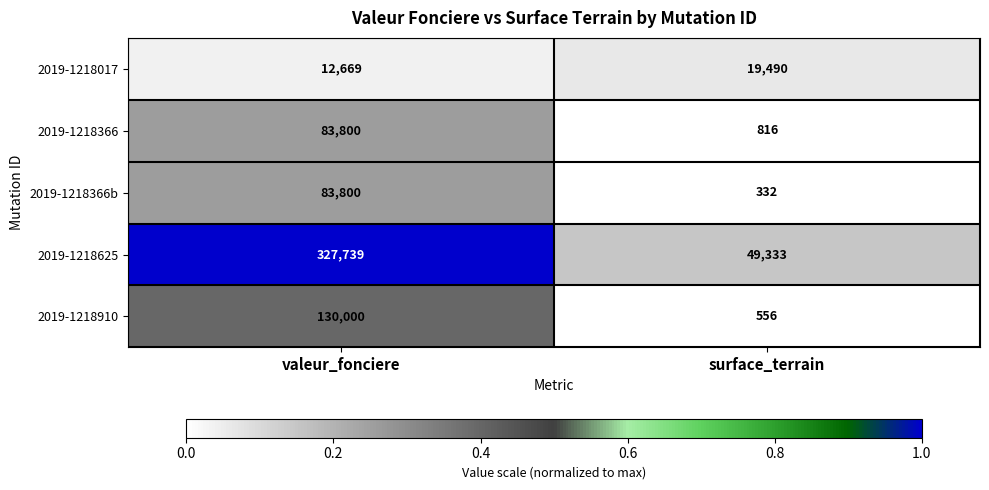

Which series has the widest spread of values?

2019-1218625